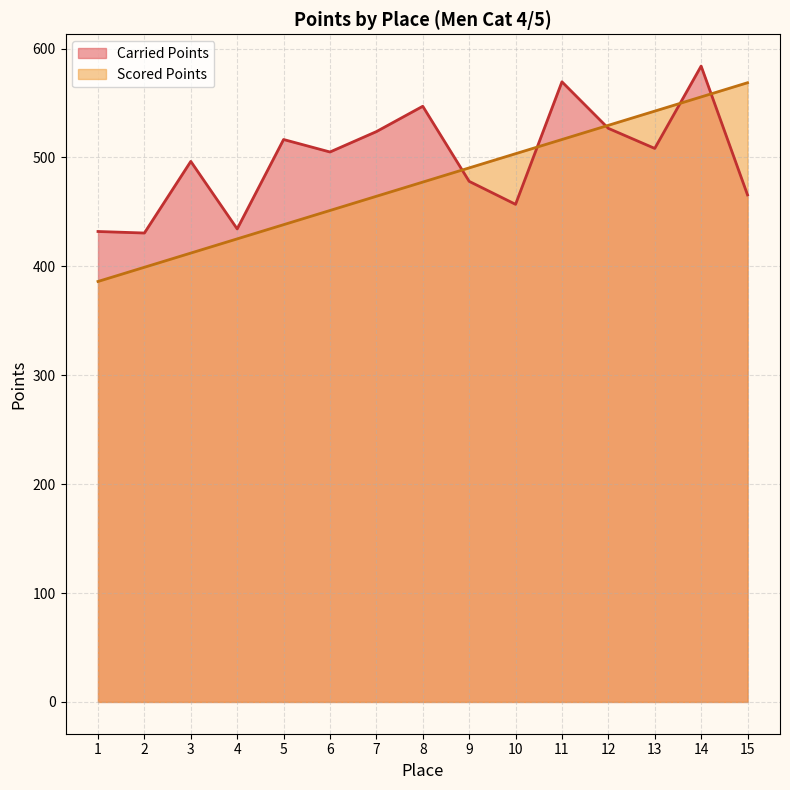

How many interior local peaks does the Scored Points series have?

0